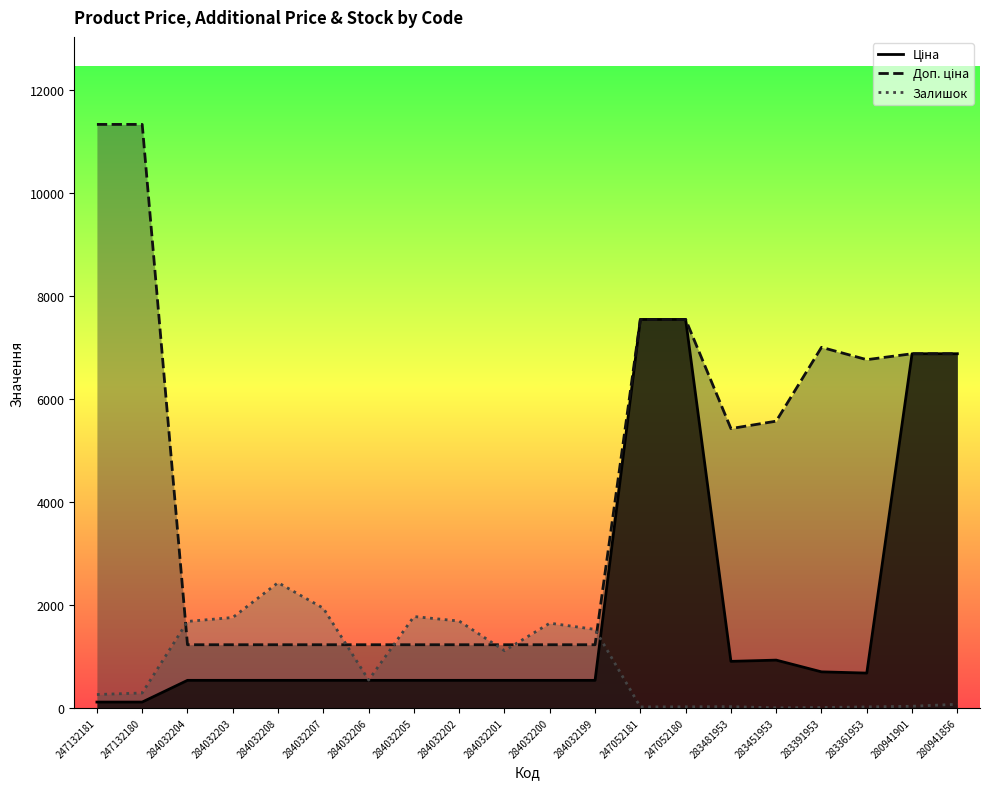

Is the value of Ціна at 247132180 greater than the value of Доп. ціна at 280941856?

No